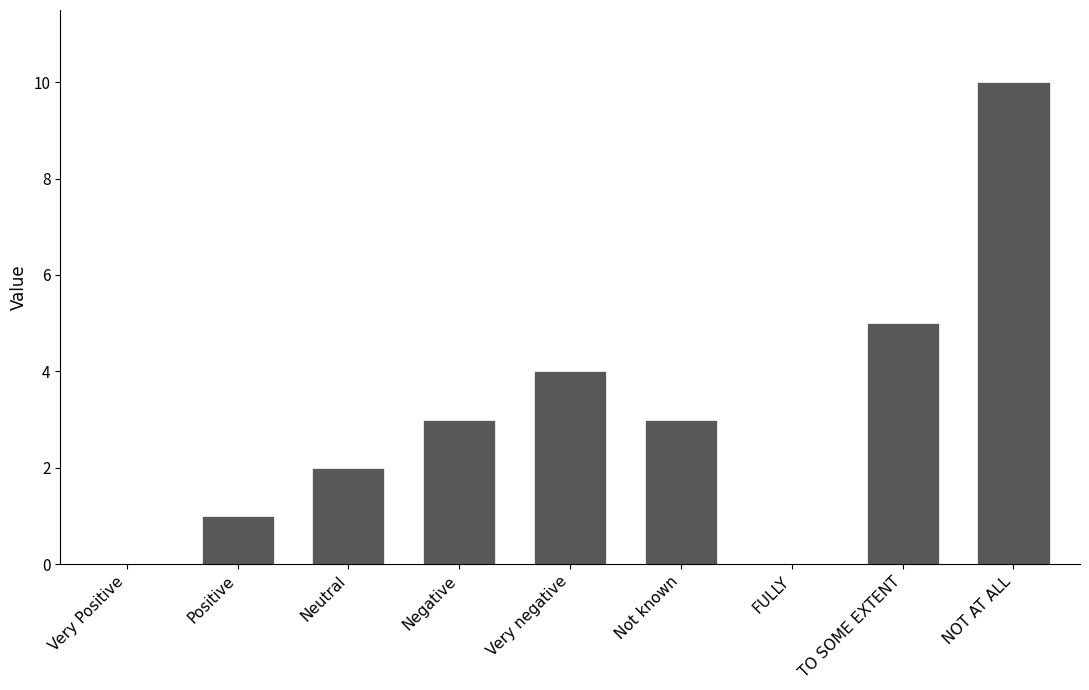

What is the sum of all values?

28